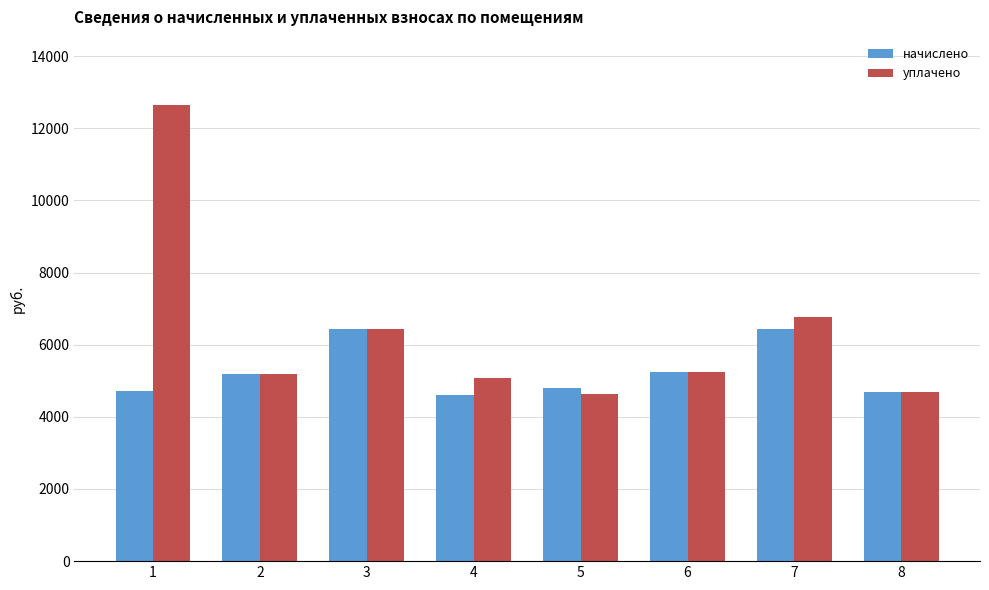

What is the greatest value displayed?

12637.0